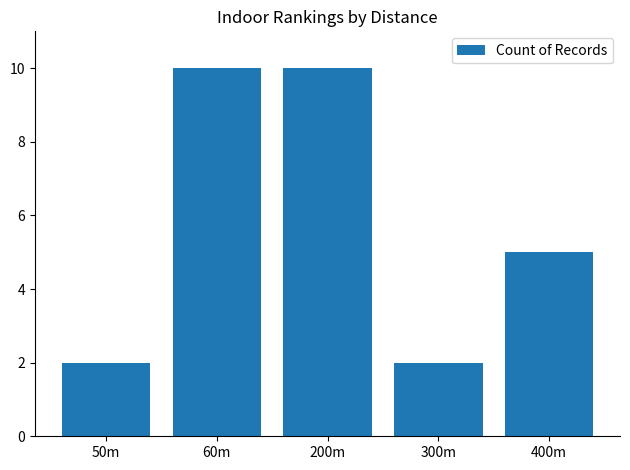

What is the value of the 4th bar from the left?

2